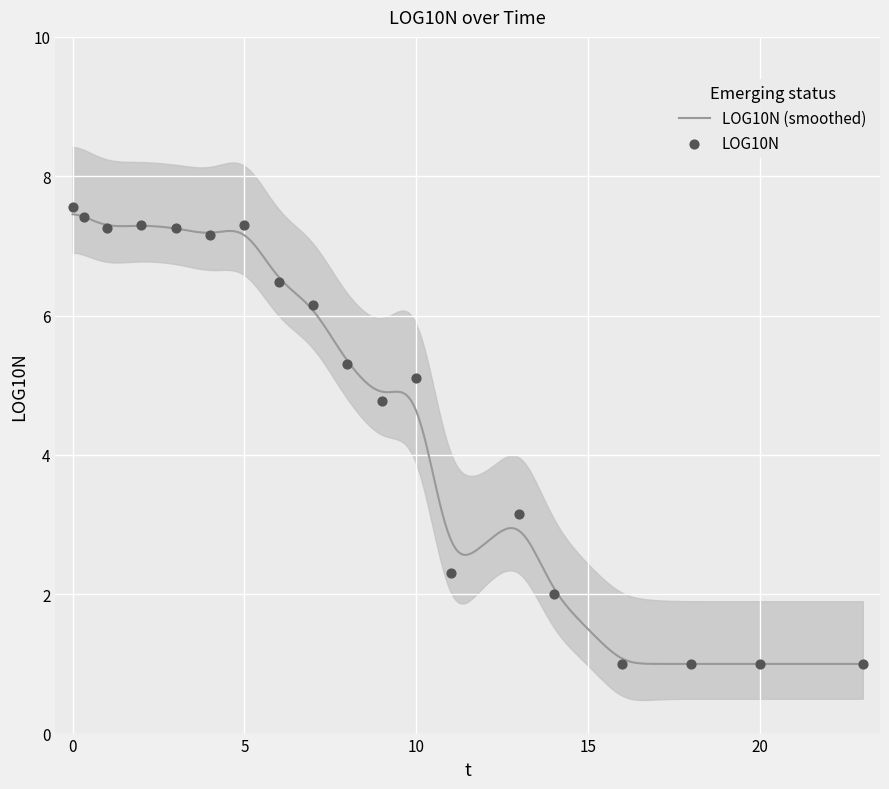

What is the ratio of the value at 20 to the value at 9?

0.2